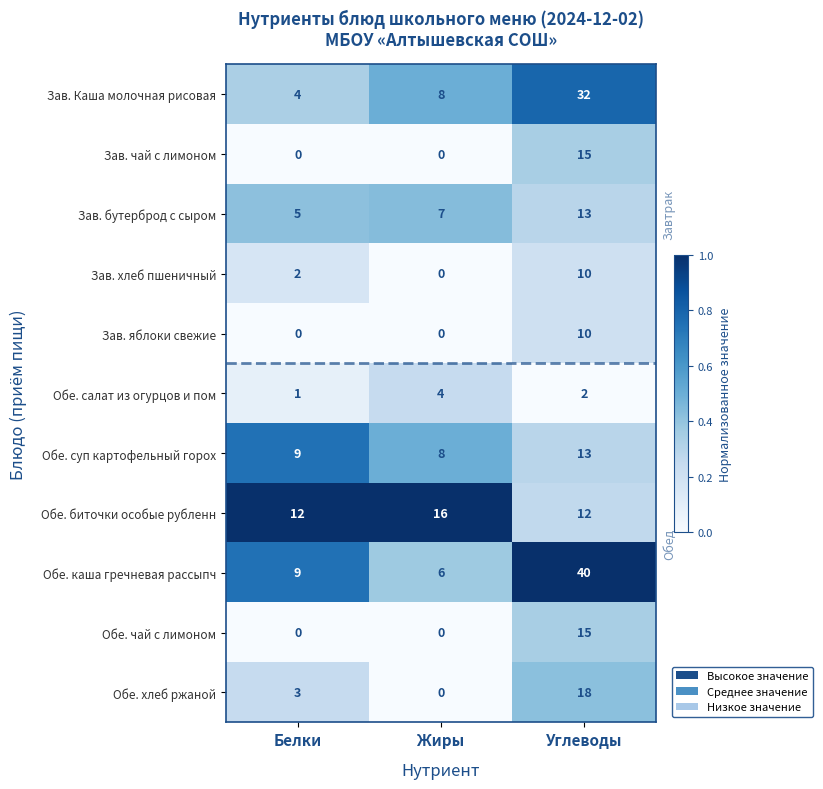

At which category is the sum across all series the highest?

Углеводы